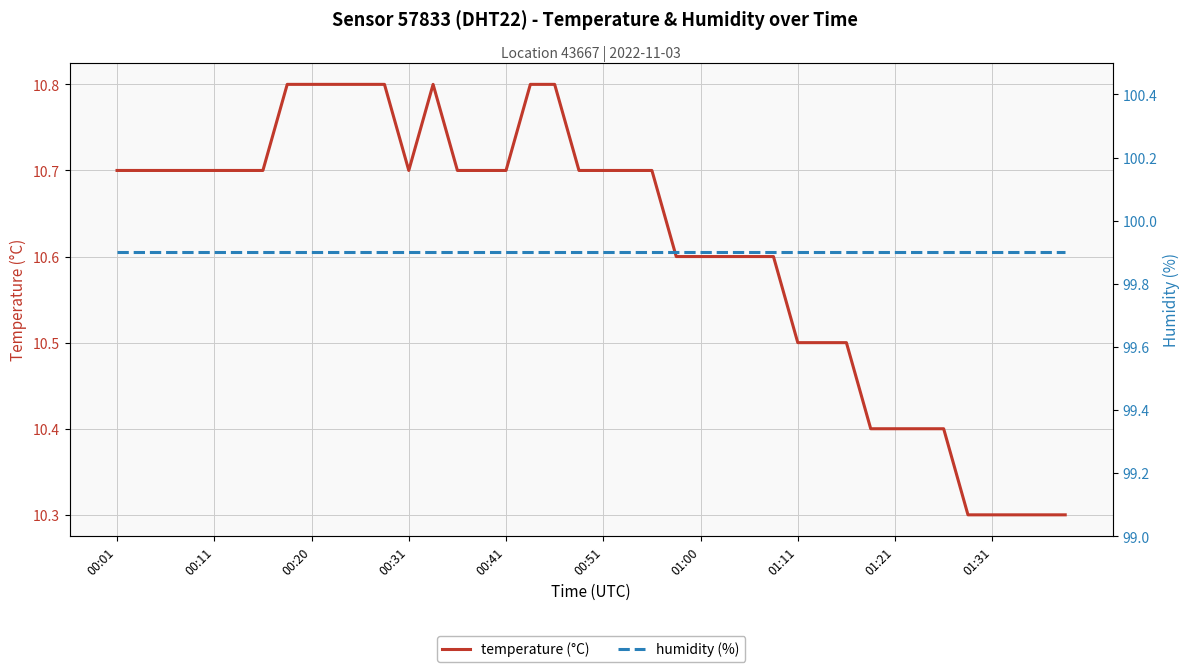

How many interior local valleys does the temperature (°C) series have?

1